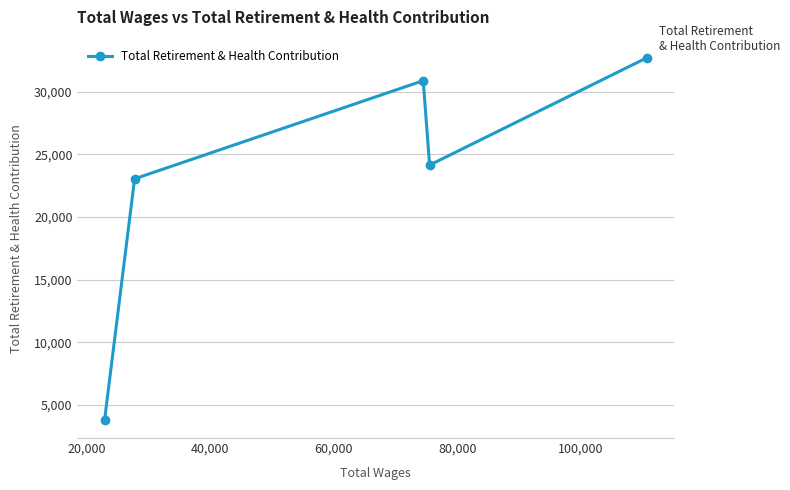

Reading left to right, extract all data points from this chart.

3800	23052	30889	24151	32718